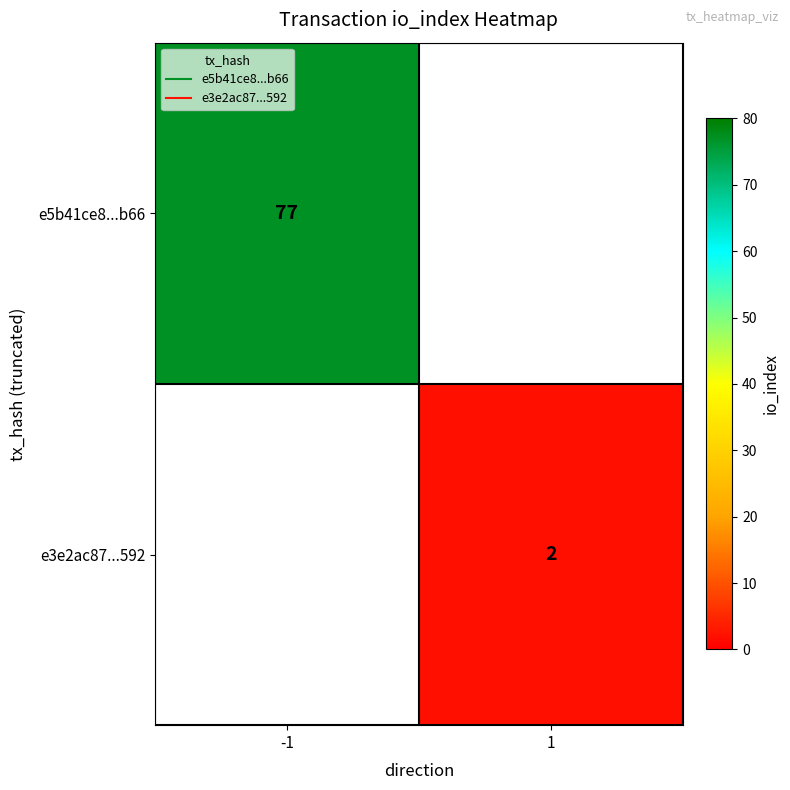

How many distinct data groups are displayed?

2